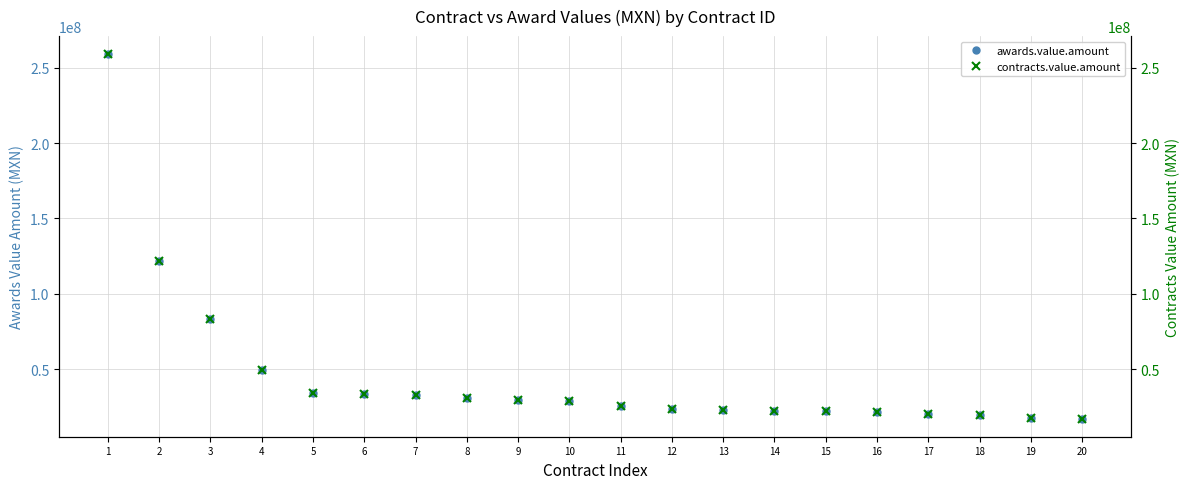

True or false: contracts.value.amount and awards.value.amount cross at least once.

False